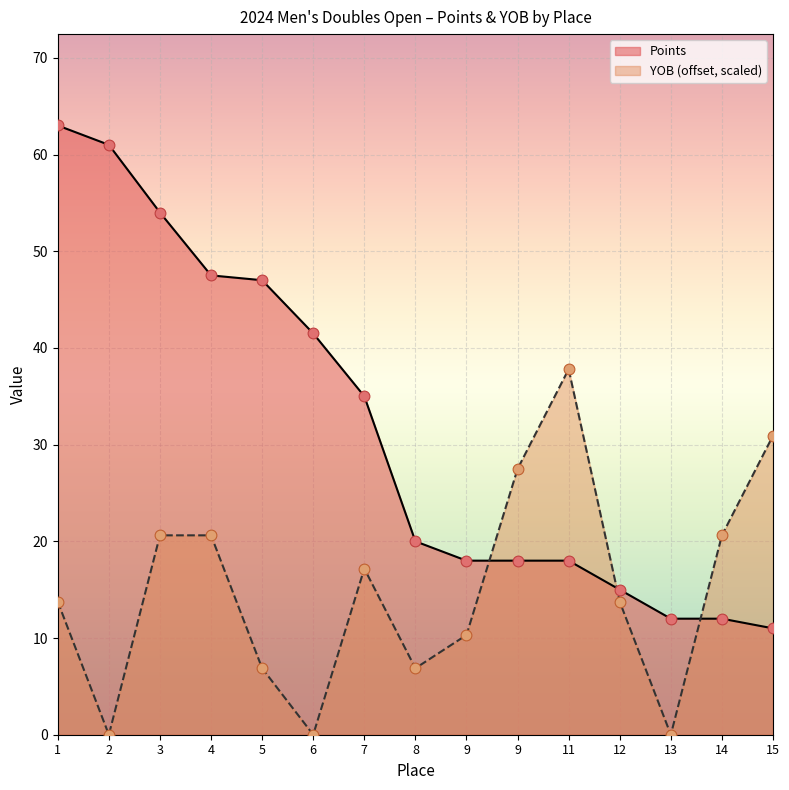

Which series has the widest spread of Y values?

Points